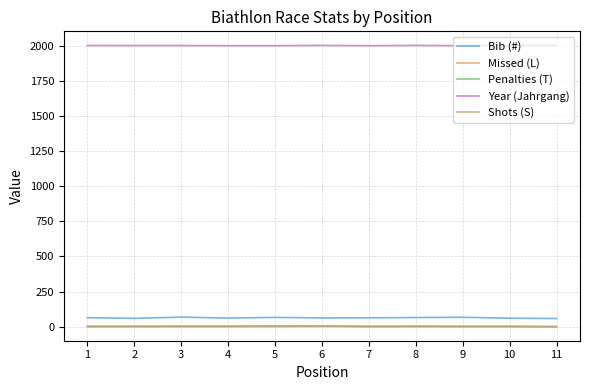

The value of Bib (#) at 1 is 64. True or false?

True